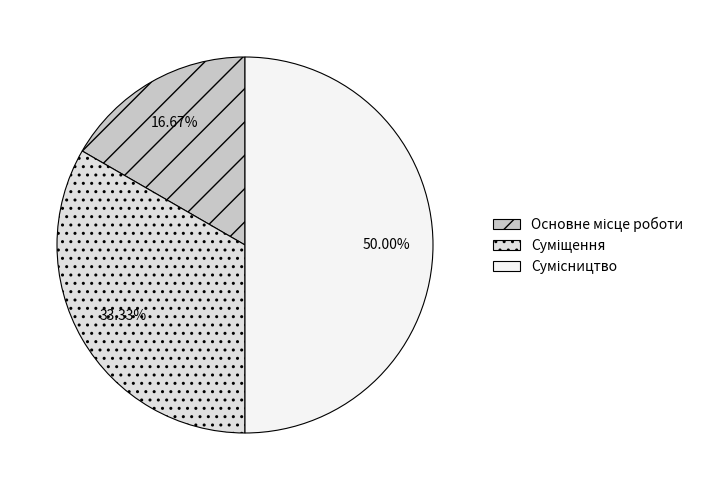

Rank the categories by value from lowest to highest.

Основне місце роботи, Суміщення, Сумісництво